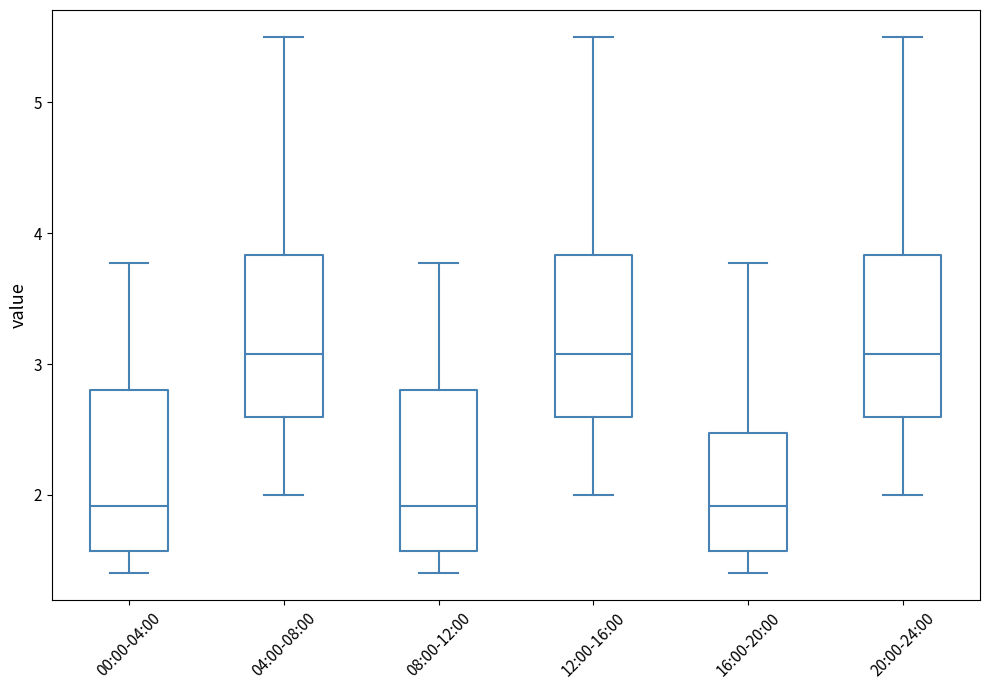

Reading left to right, transcribe this box plot: for each box, give where its median line is, the range the box spans, and where its two whiskers end, as read against the y-axis. The values are not printed on the chart, so give them approximately, as read against the axis.

00:00-04:00: median 1.9, box 1.6 to 2.8, whiskers 1.4 to 3.8
04:00-08:00: median 3.1, box 2.6 to 3.8, whiskers 2.0 to 5.5
08:00-12:00: median 1.9, box 1.6 to 2.8, whiskers 1.4 to 3.8
12:00-16:00: median 3.1, box 2.6 to 3.8, whiskers 2.0 to 5.5
16:00-20:00: median 1.9, box 1.6 to 2.5, whiskers 1.4 to 3.8
20:00-24:00: median 3.1, box 2.6 to 3.8, whiskers 2.0 to 5.5